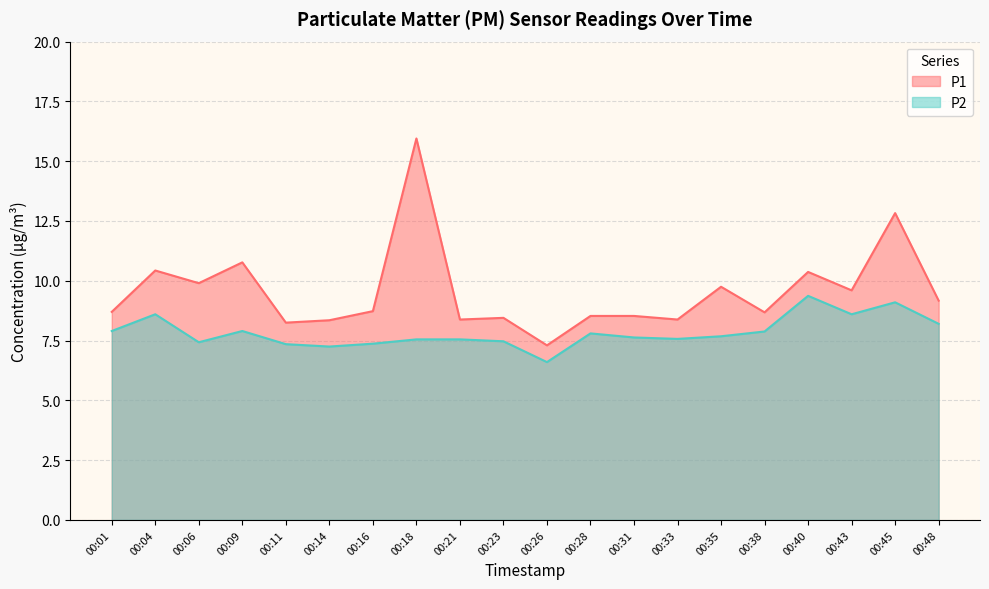

How many values in the P2 series exceed 7?

19